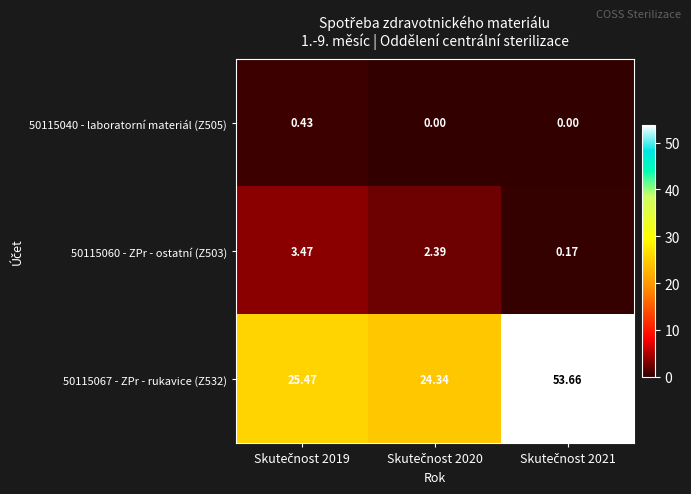

How many data points does each series have?

3